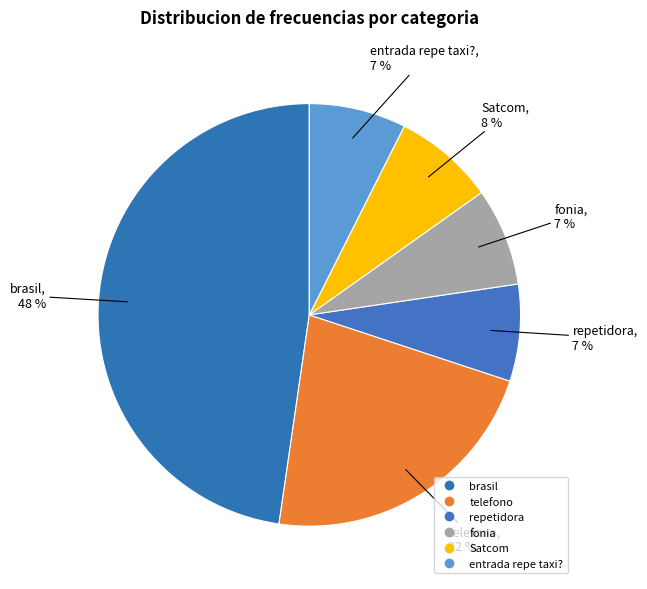

What is the smallest slice in the pie chart?

repetidora